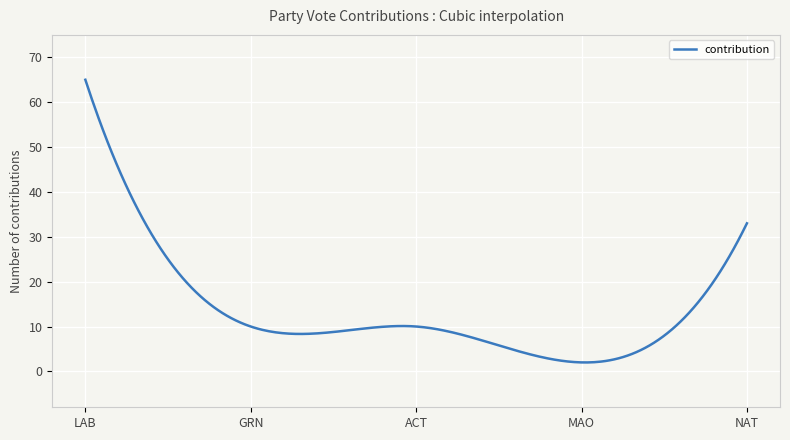

Does the chart have visible grid lines?

Yes